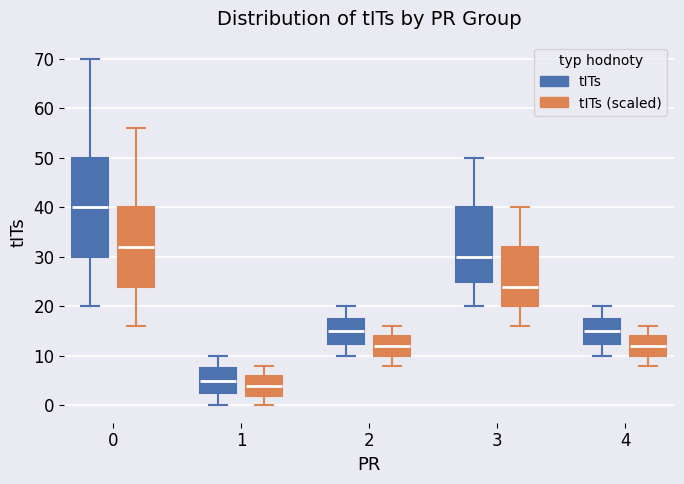

Reading left to right, transcribe this box plot: for each box, give where its median line is, the range the box spans, and where its two whiskers end, as read against the y-axis. The values are not printed on the chart, so give them approximately, as read against the axis.

0 (tITs): median 40, box 30 to 50, whiskers 20 to 70
0 (tITs (scaled)): median 32, box 24 to 40, whiskers 16 to 56
1 (tITs): median 5, box 3 to 8, whiskers 0 to 10
1 (tITs (scaled)): median 4, box 2 to 6, whiskers 0 to 8
2 (tITs): median 15, box 13 to 18, whiskers 10 to 20
2 (tITs (scaled)): median 12, box 10 to 14, whiskers 8 to 16
3 (tITs): median 30, box 25 to 40, whiskers 20 to 50
3 (tITs (scaled)): median 24, box 20 to 32, whiskers 16 to 40
4 (tITs): median 15, box 13 to 18, whiskers 10 to 20
4 (tITs (scaled)): median 12, box 10 to 14, whiskers 8 to 16